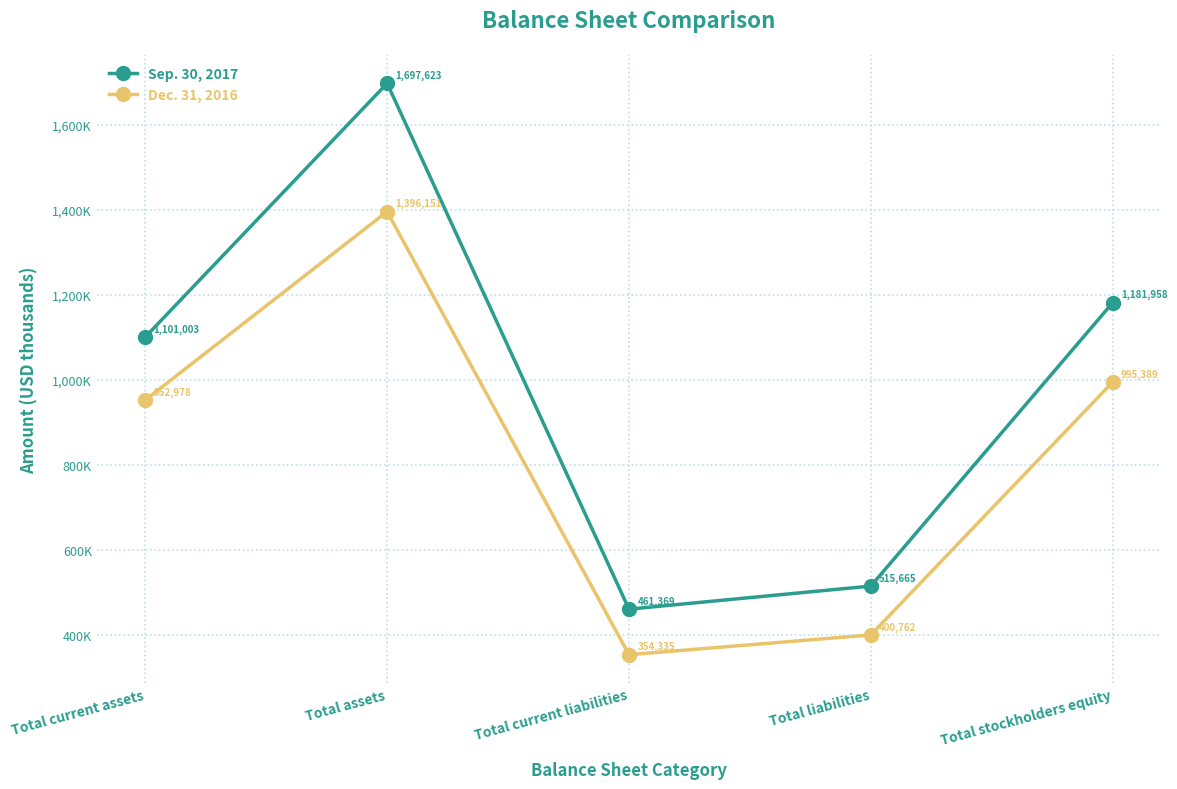

Is the value of Sep. 30, 2017 at Total current liabilities greater than the value of Dec. 31, 2016 at Total assets?

No